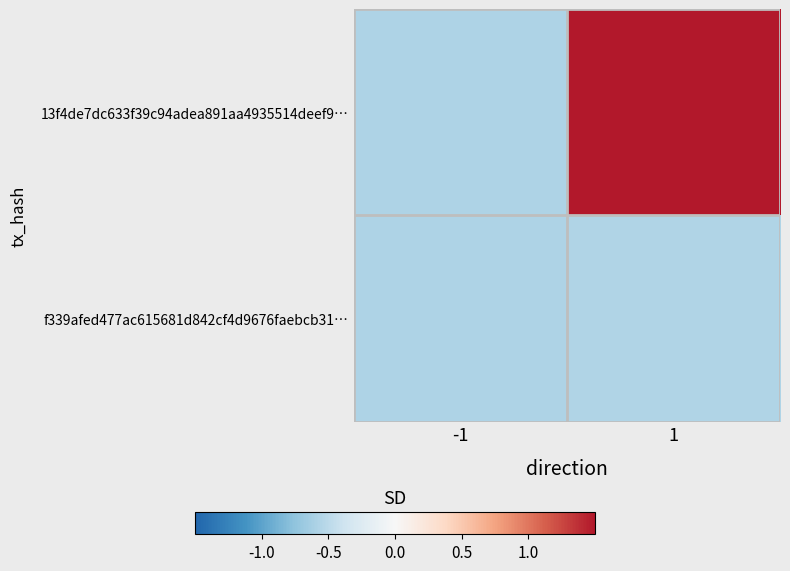

Which has a higher value, 1 or -1?

1